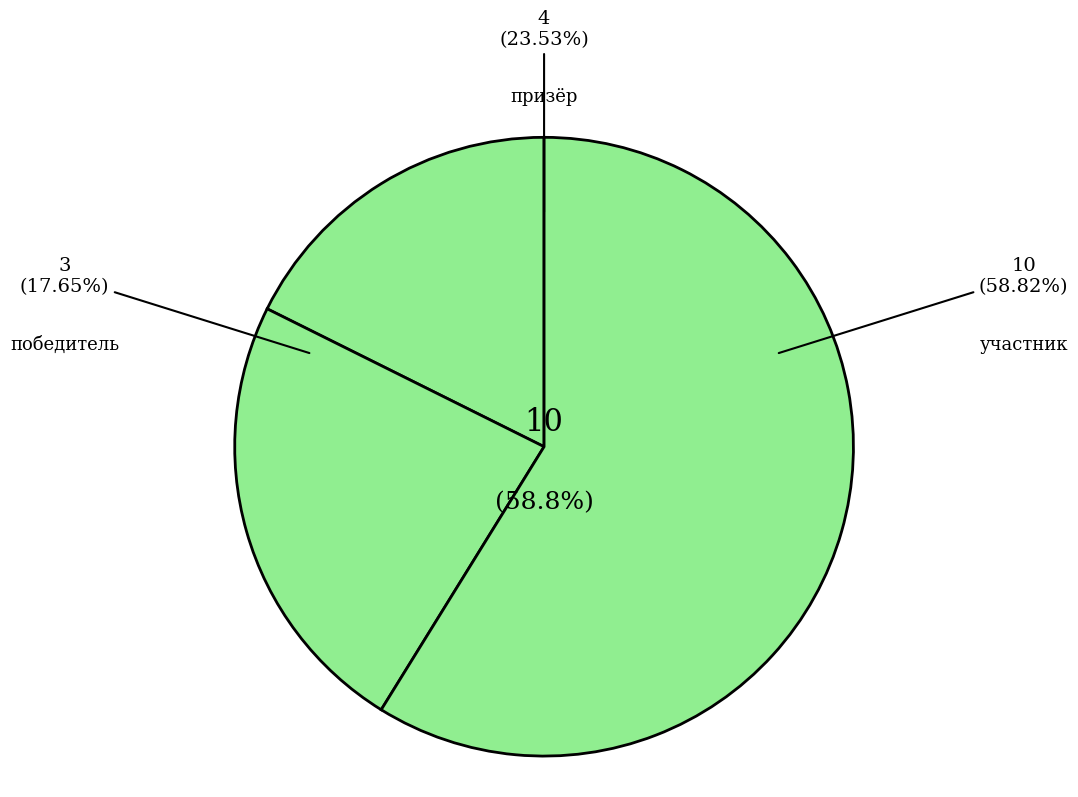

Which category has the biggest portion of the pie?

участник